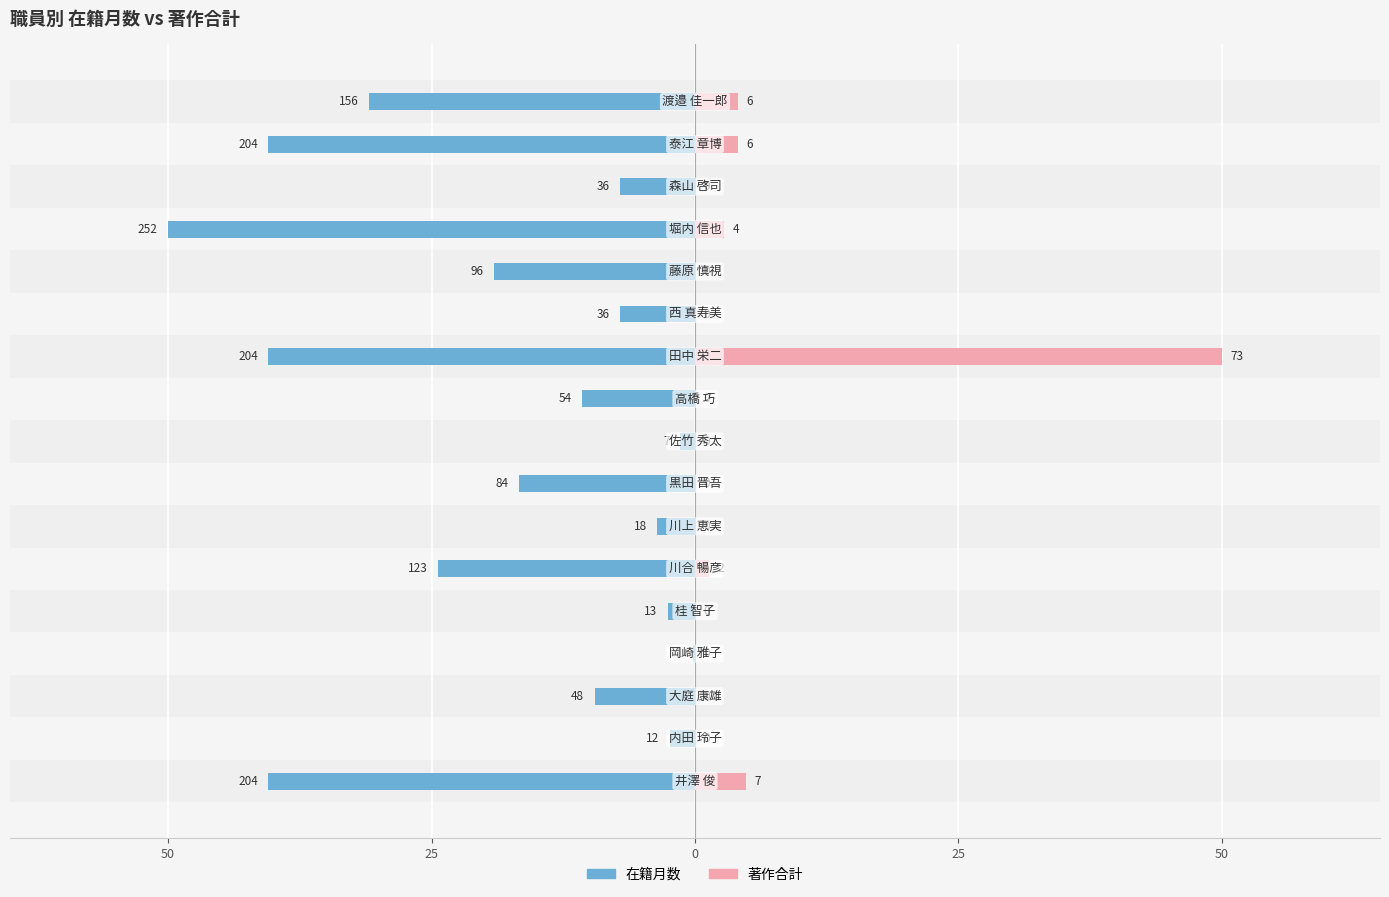

At 50, list the series in order from largest to smallest.

著作合計, 在籍月数